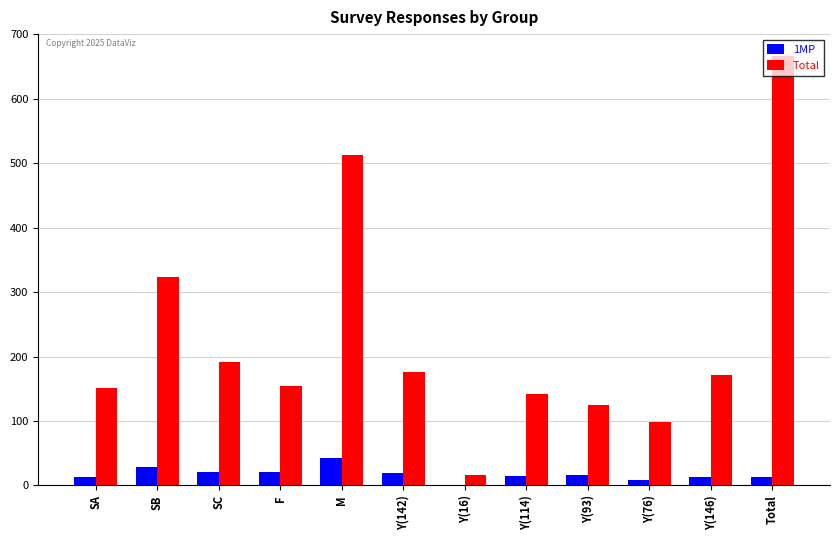

Between SB and Y(93), which series saw the biggest shift?

Total